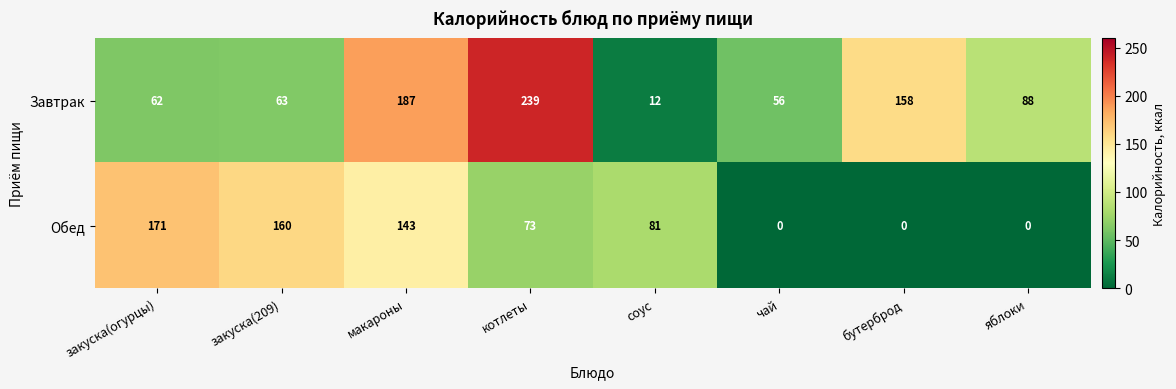

List the series in order of their overall mean, highest first.

Завтрак, Обед